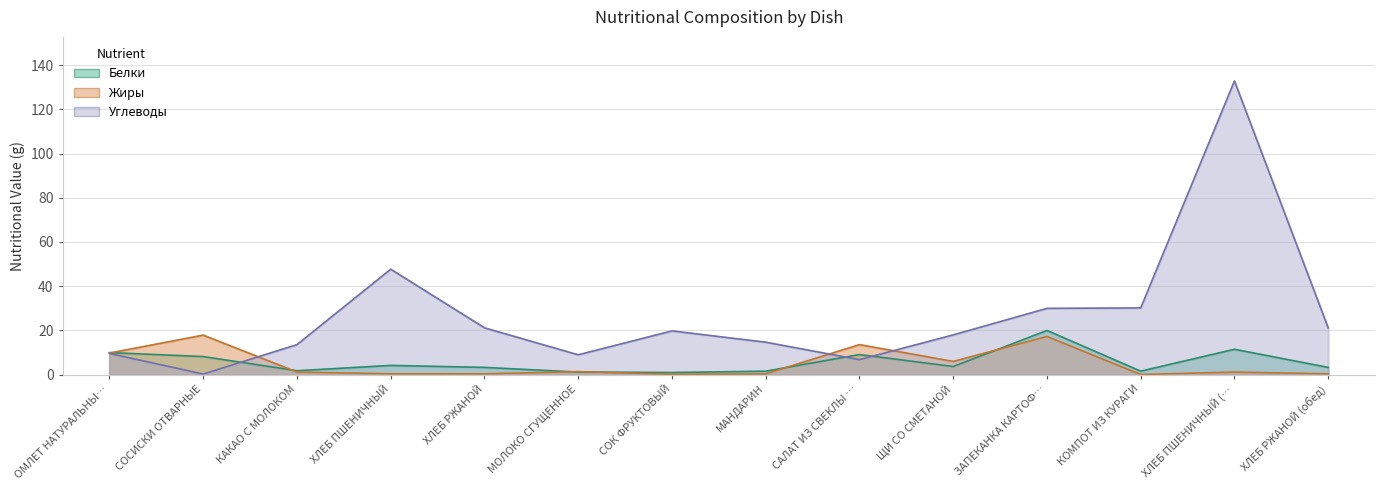

The value of Углеводы at ЩИ СО СМЕТАНОЙ is 24.9. True or false?

False